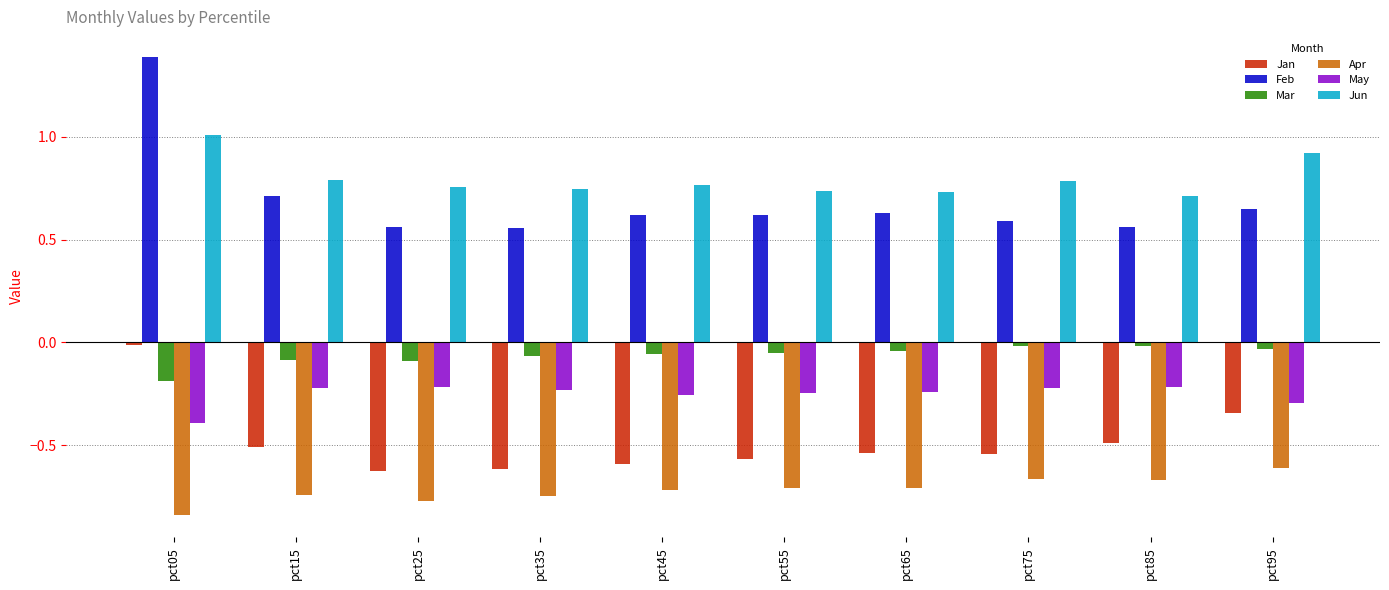

What is the sum of all Apr values?

-7.2